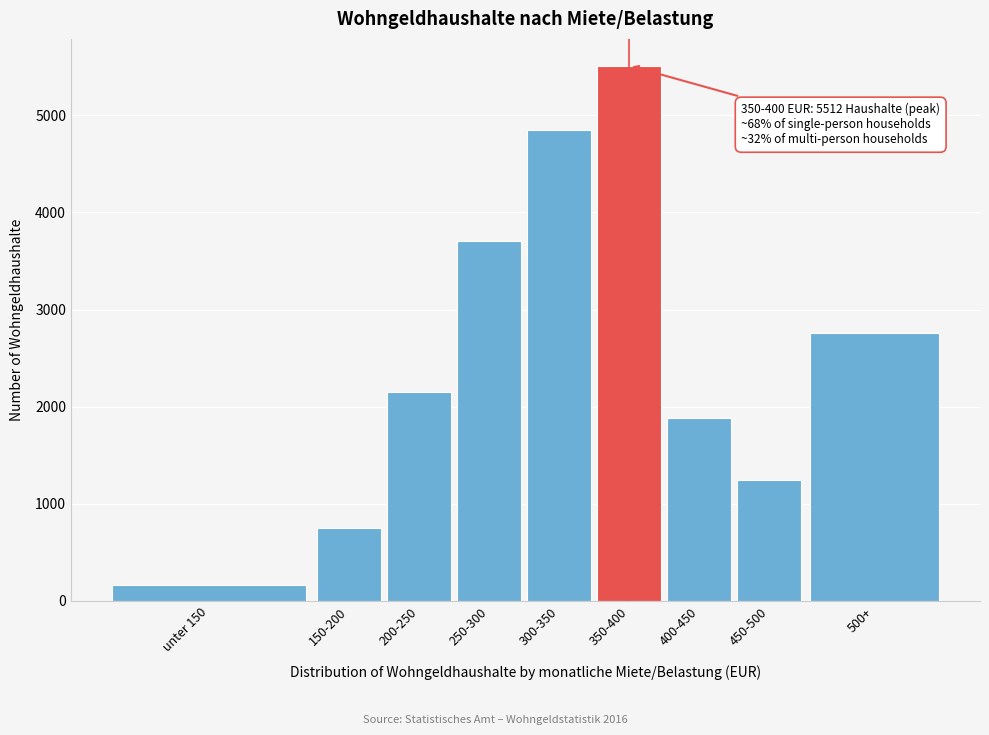

Reading left to right, extract all data points from this chart.

unter 150=160	150-200=747	200-250=2156	250-300=3711	300-350=4848	350-400=5512	400-450=1882	450-500=1244	500+=2762